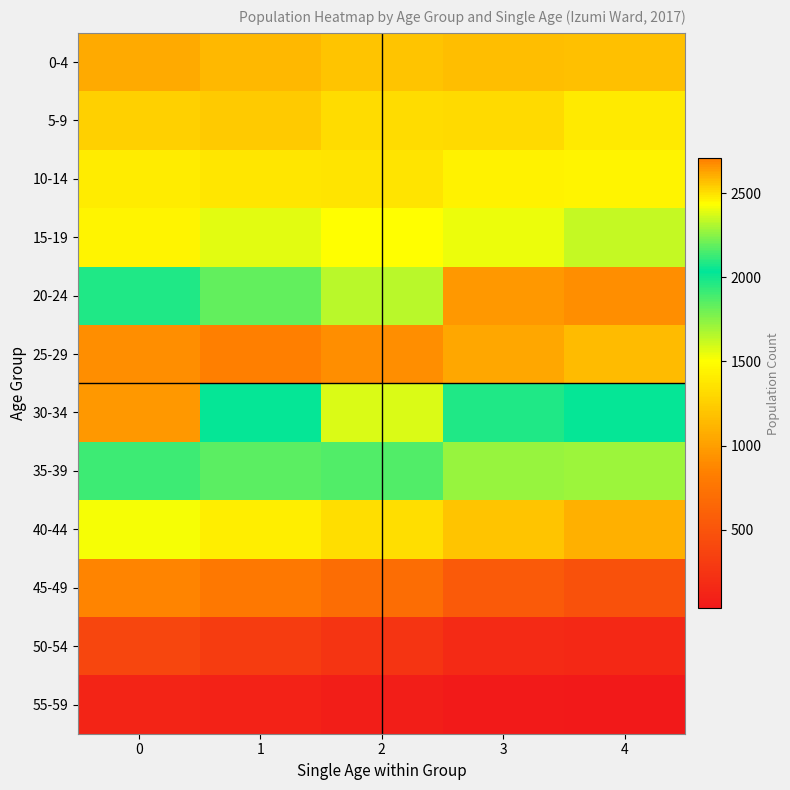

What is the difference between the highest and lowest values at 3?

2599